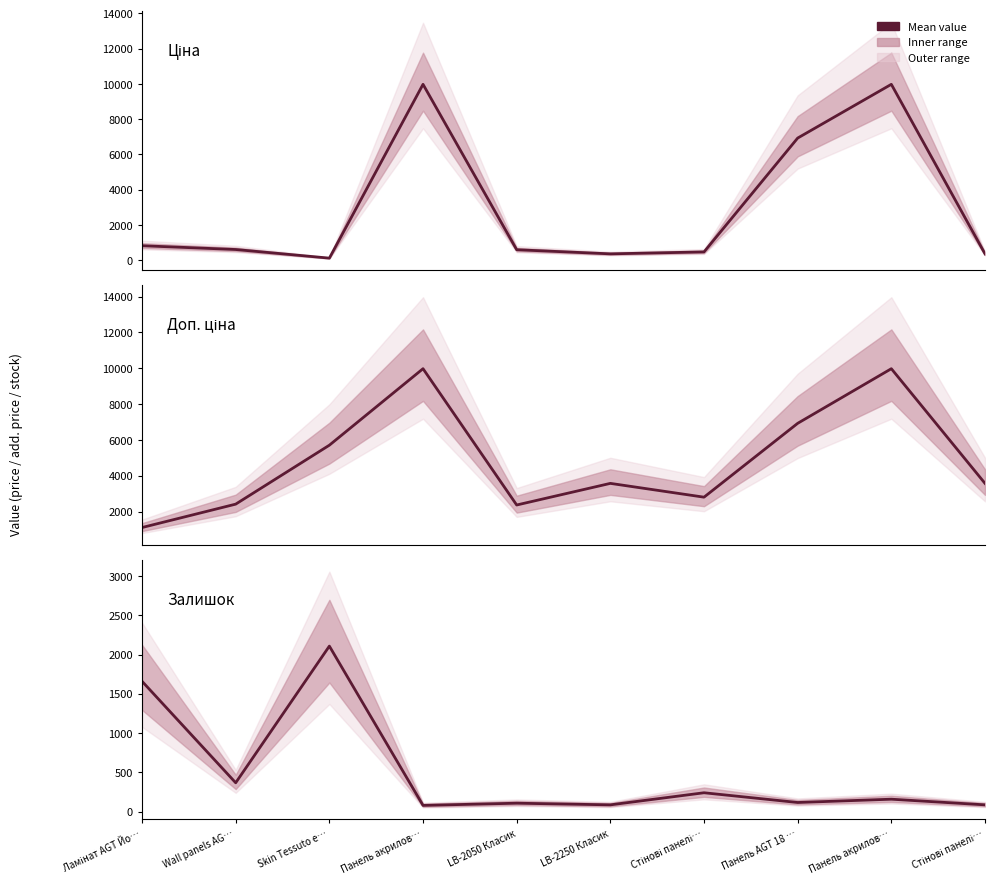

Which series has the widest spread of values?

Ціна